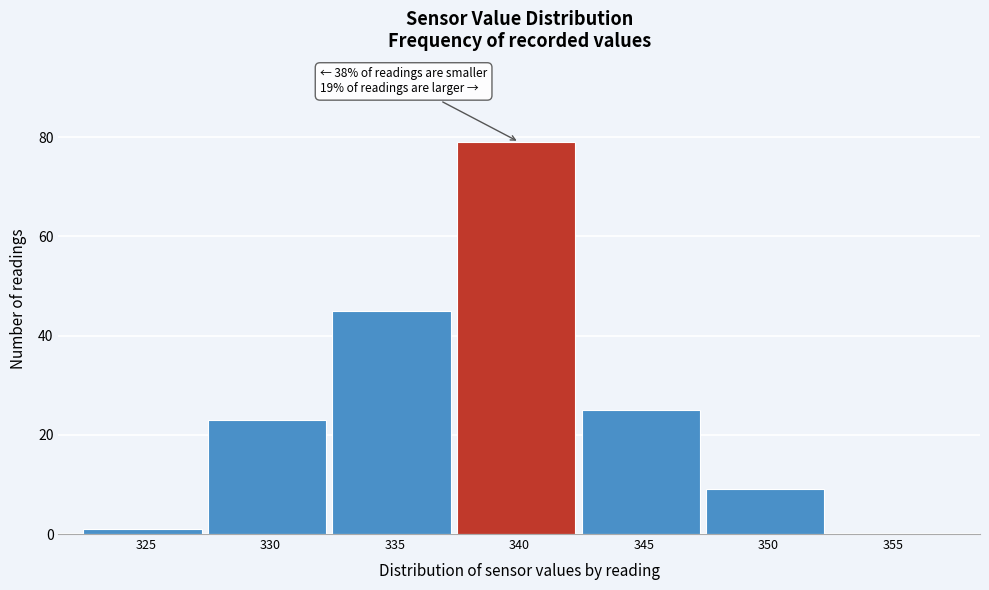

Reading right to left, transcribe all the data shown in this chart.

355=0	350=9	345=25	340=79	335=45	330=23	325=1